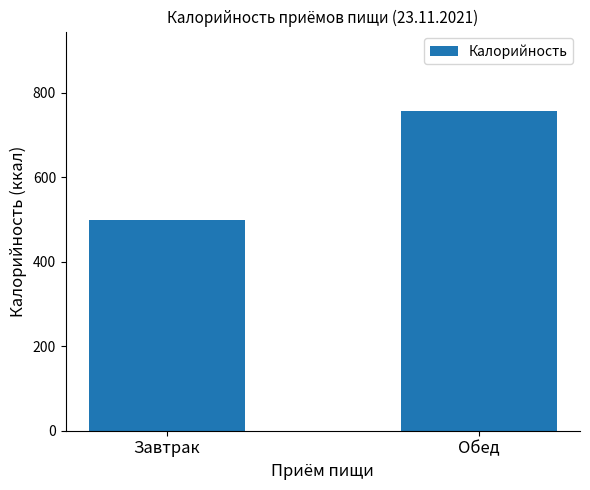

What is the value of the 1st bar from the left?

498.0